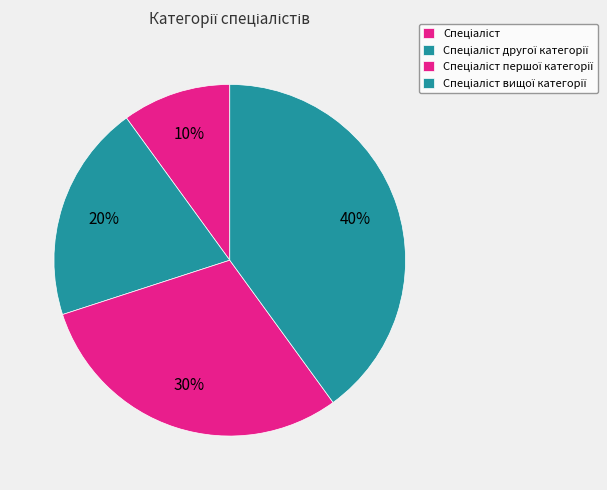

Do Спеціаліст вищої категорії and Спеціаліст together represent more than half of the pie?

No